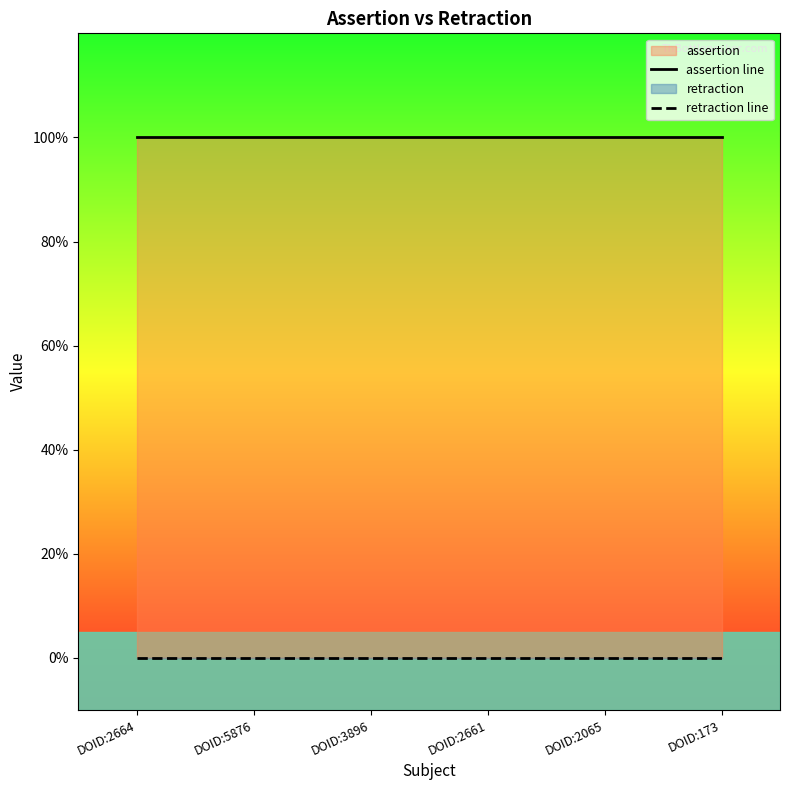

What is the average value of the assertion line series?

1